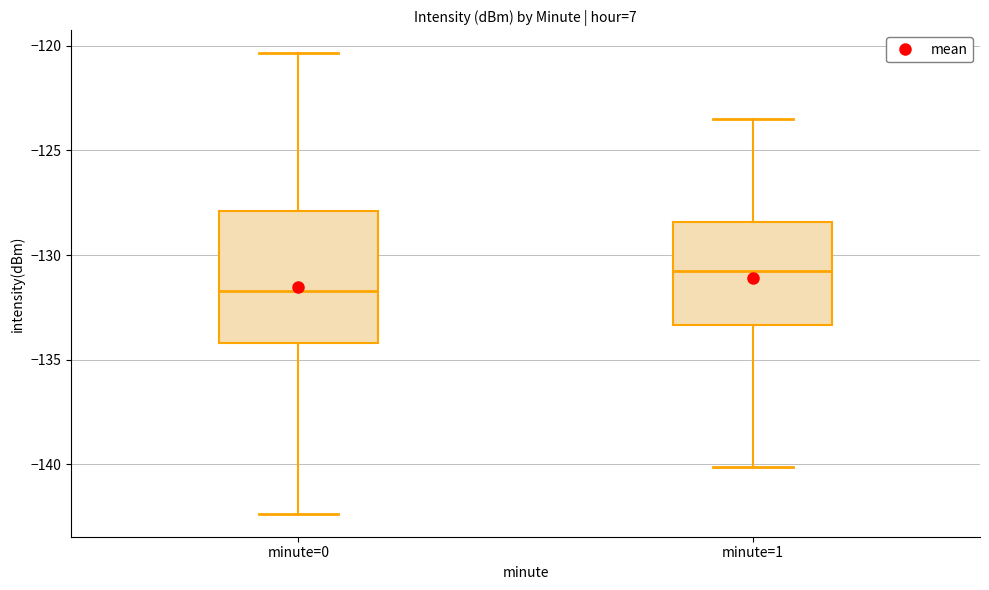

Where does the upper whisker of the box for minute=0 end on the y-axis? The values are not printed on the chart, so give them approximately, as read against the axis.

-120.5